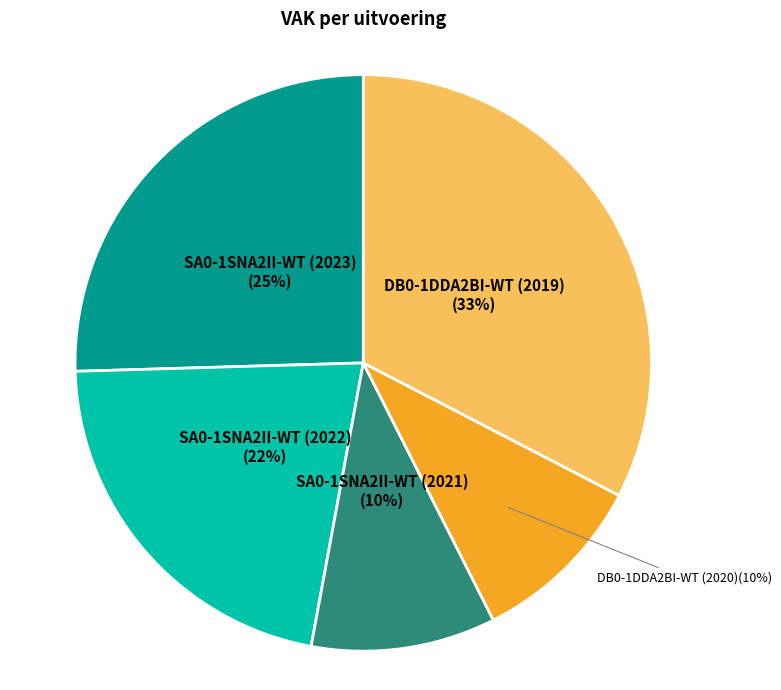

Is it true that SA0-1SNA2II-WT (2022) is 14% of the pie?

False